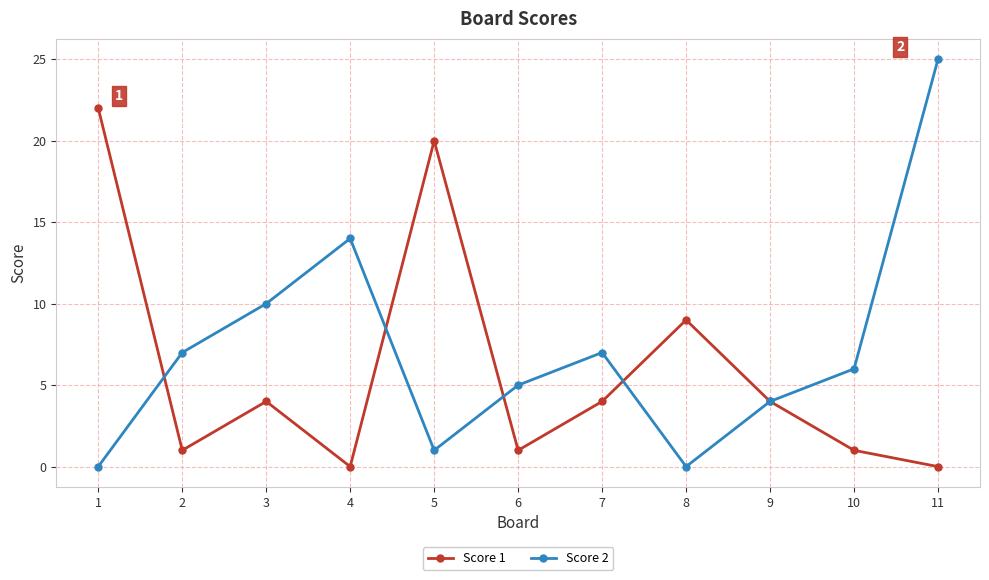

True or false: Score 1 has more than 0 interior local peaks.

True